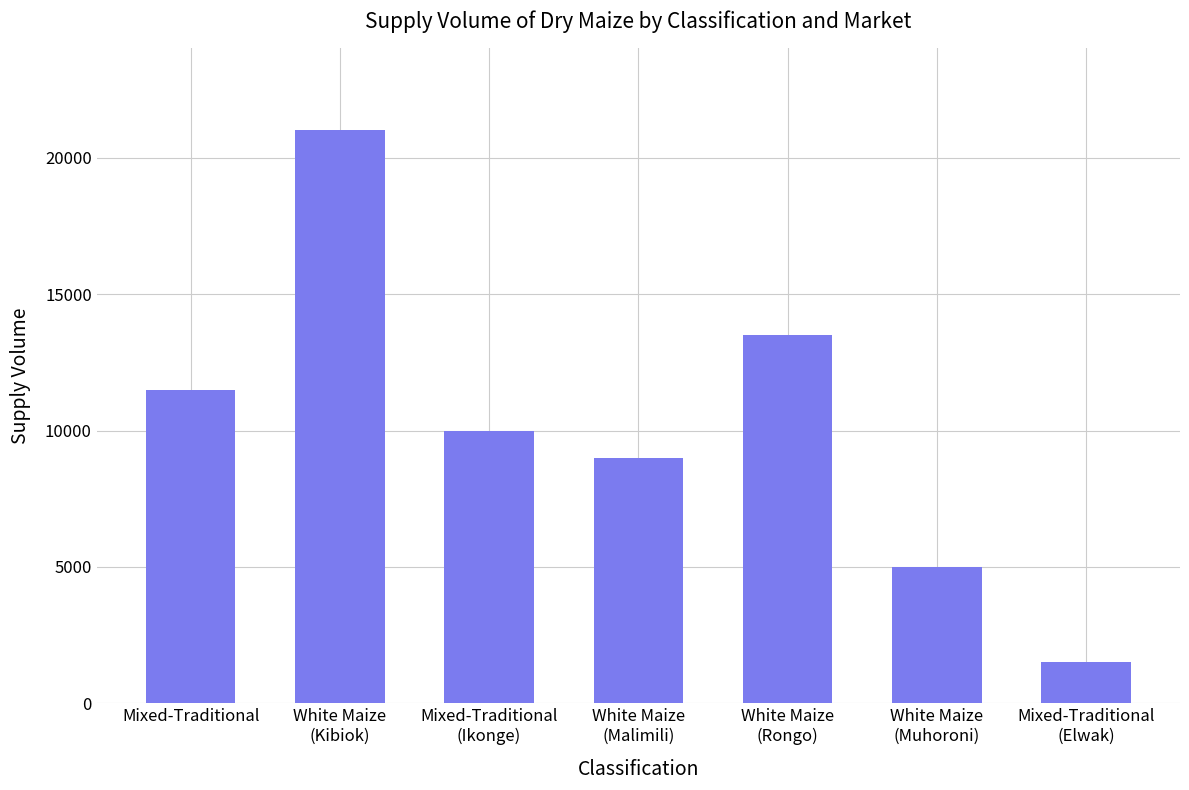

What is the label of the 4th bar from the left?

White Maize
(Malimili)